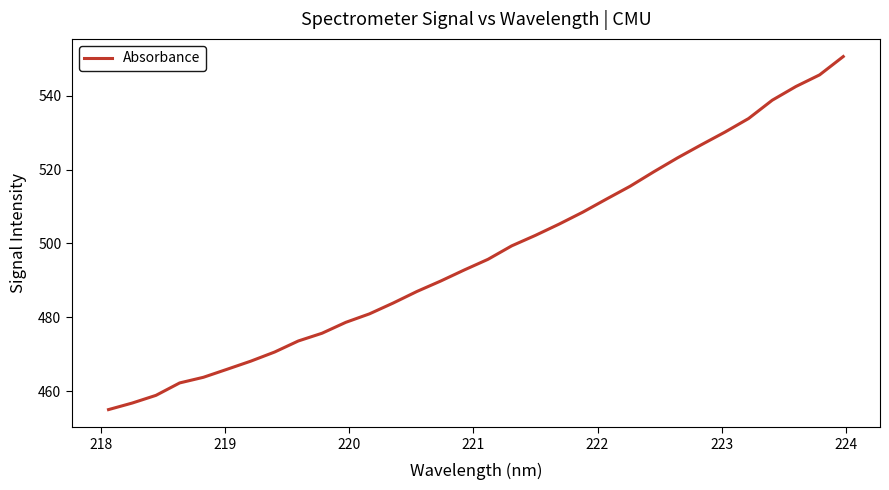

What is the difference between the maximum and minimum values?

95.7